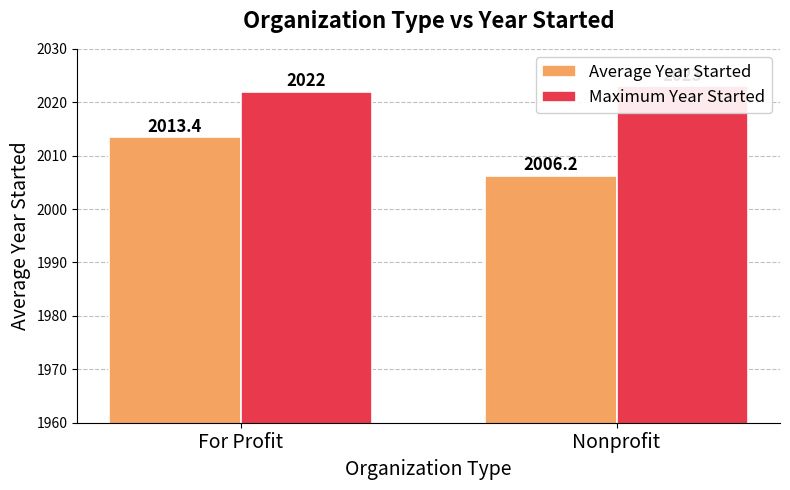

Between For Profit and Nonprofit, which series saw the biggest shift?

Average Year Started